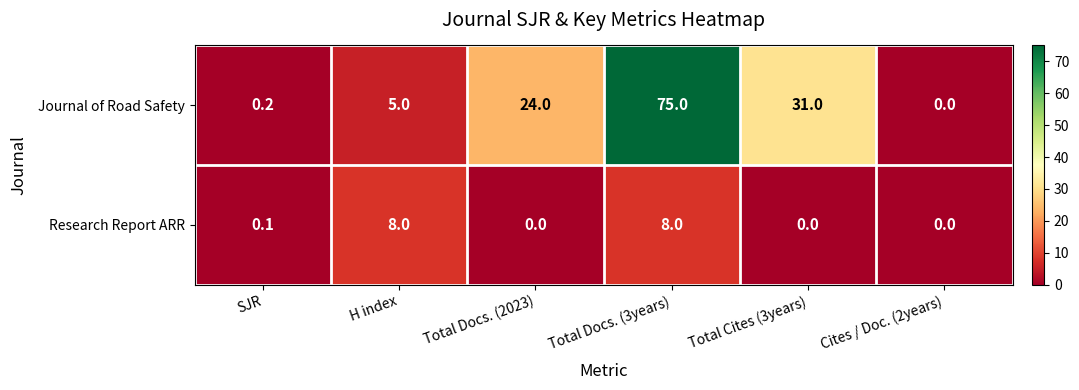

Reading left to right, extract all data points from this chart.

Journal of Road Safety: 0.2	5.0	24.0	75.0	31.0	0.0
Research Report ARR: 0.1	8.0	0.0	8.0	0.0	0.0